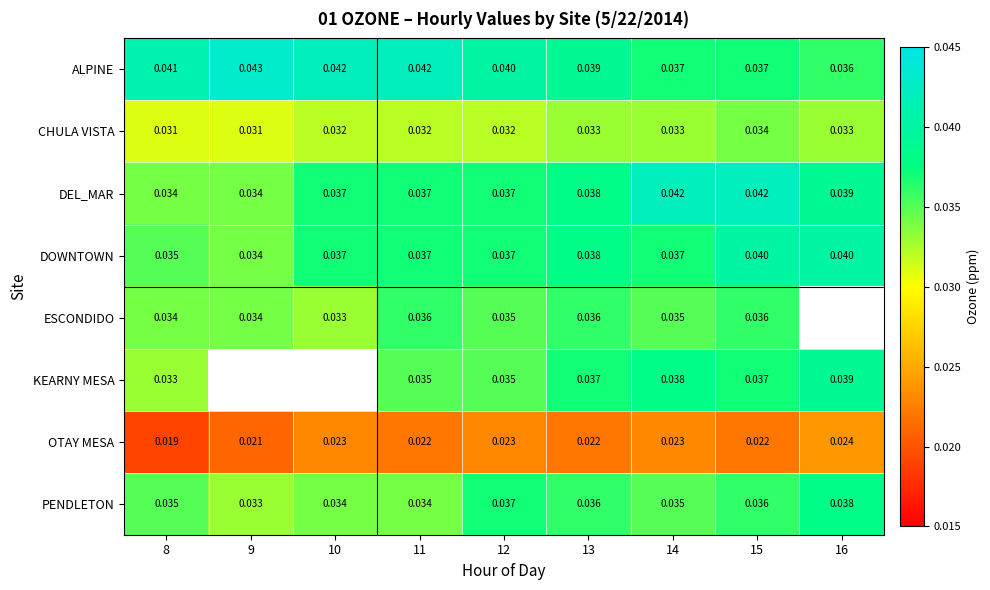

Is the value of OTAY MESA at 12 greater than the value of CHULA VISTA at 14?

No